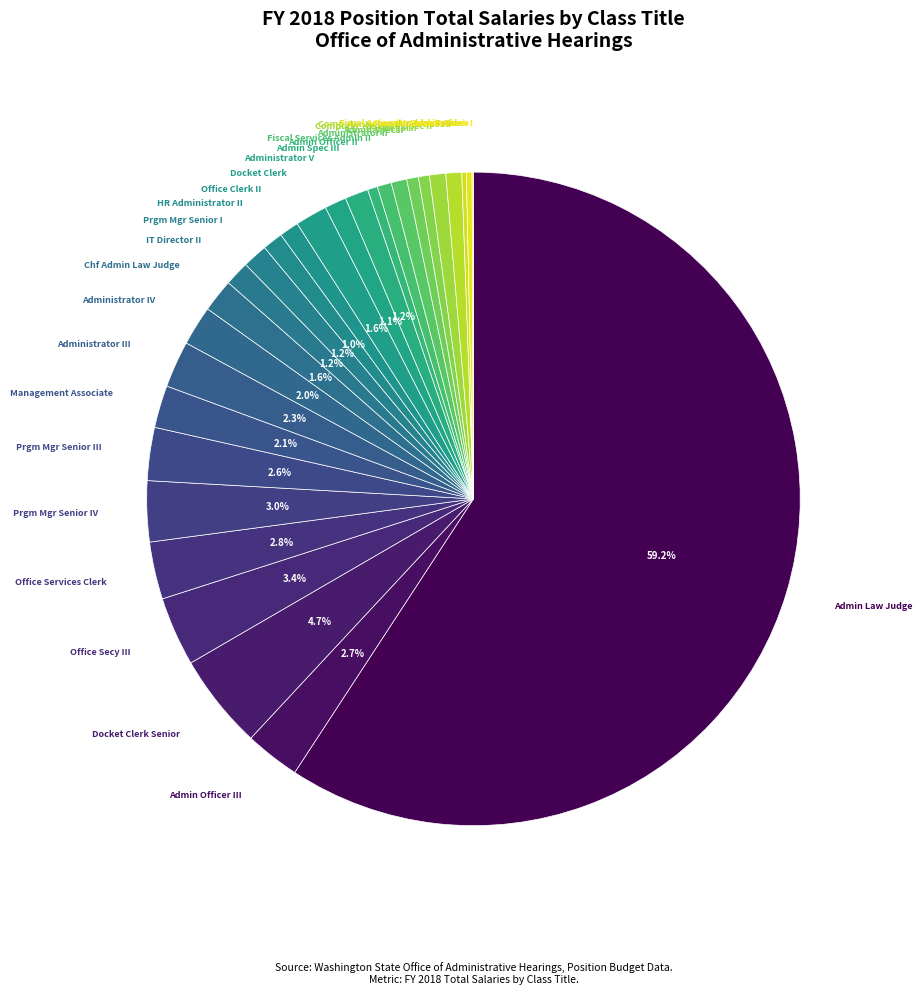

What is the smallest slice in the pie chart?

Fiscal Accounts Clerk I